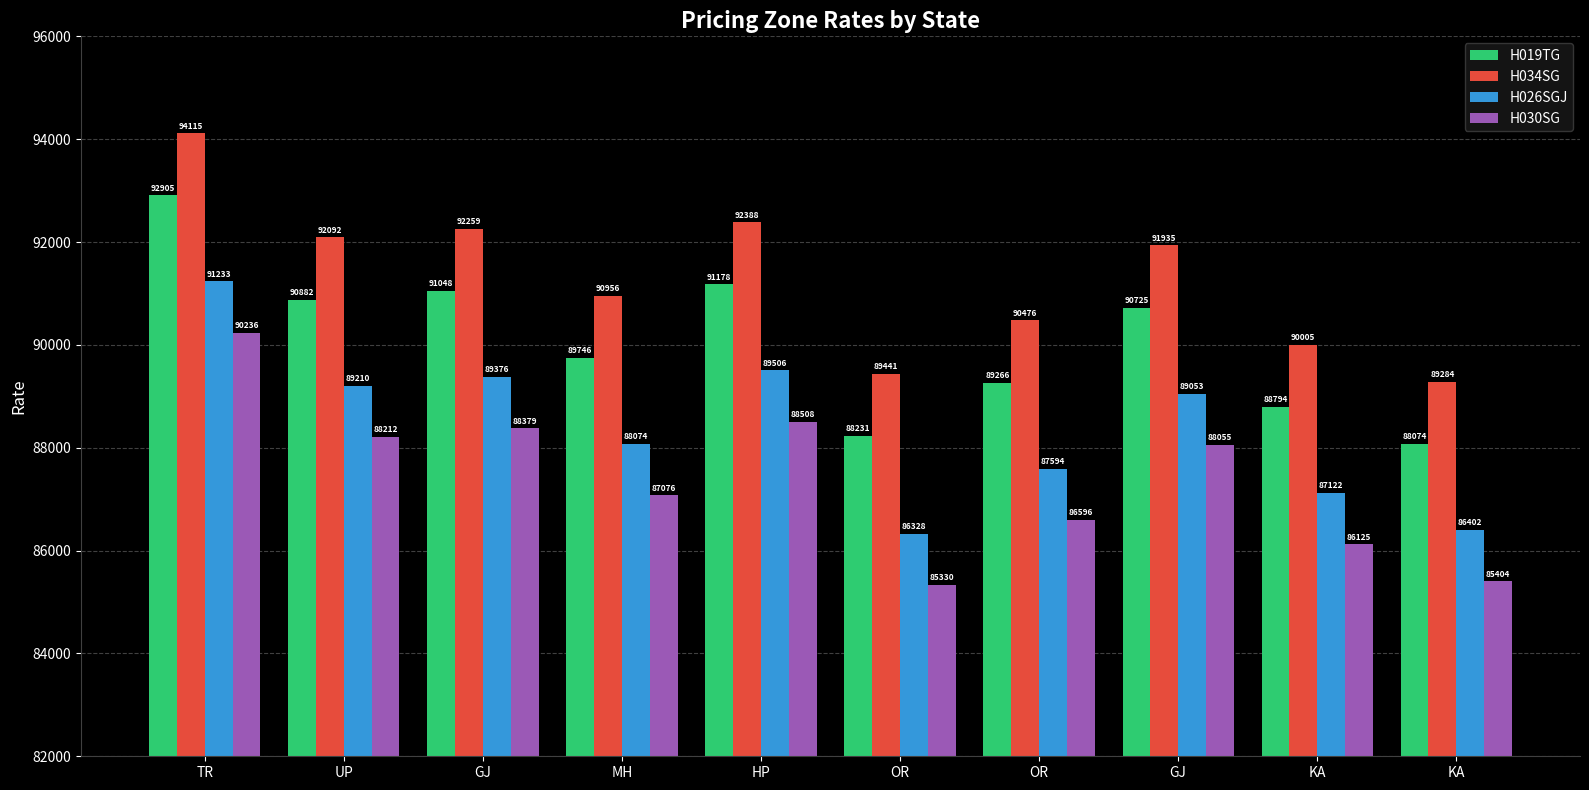

Reading left to right, list all the values displayed in this chart.

H019TG: 92905	90882	91048	89746	91178	88231	89266	90725	88794	88074
H034SG: 94115	92092	92259	90956	92388	89441	90476	91935	90005	89284
H026SGJ: 91233	89210	89376	88074	89506	86328	87594	89053	87122	86402
H030SG: 90236	88212	88379	87076	88508	85330	86596	88055	86125	85404